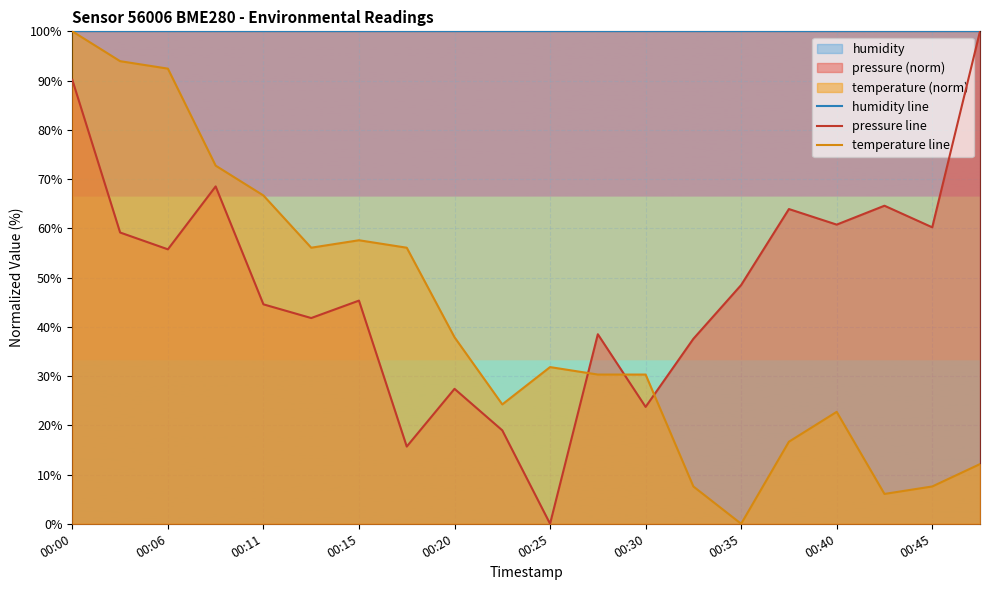

What is the lowest value of the humidity line series?

100.0